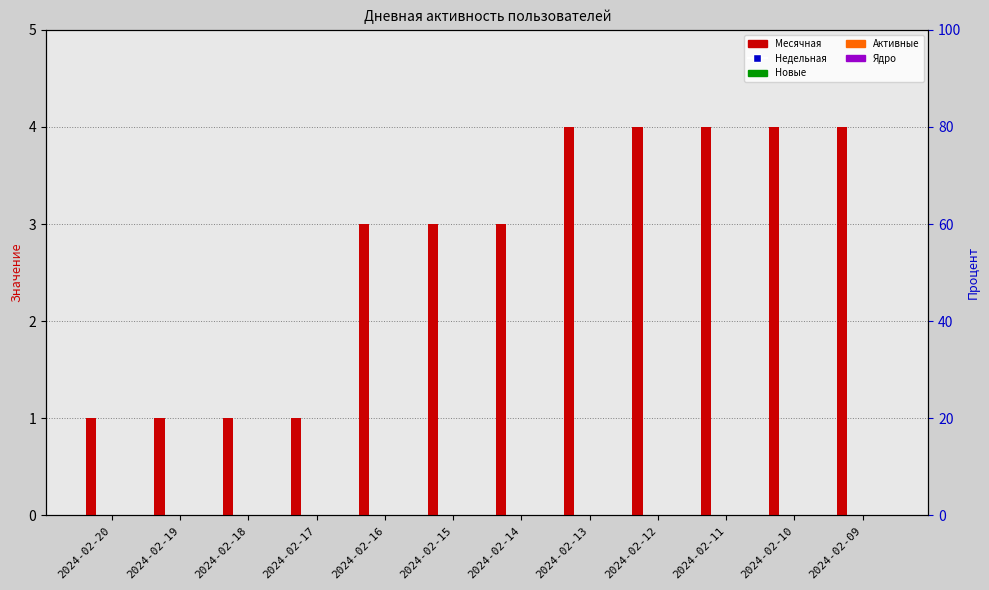

At which category is the sum across all series the highest?

2024-02-13